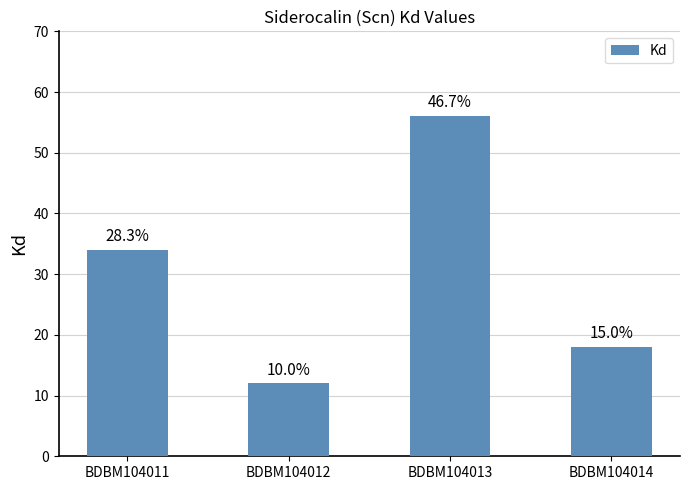

What is the sum of the values at BDBM104013 and BDBM104012?

68